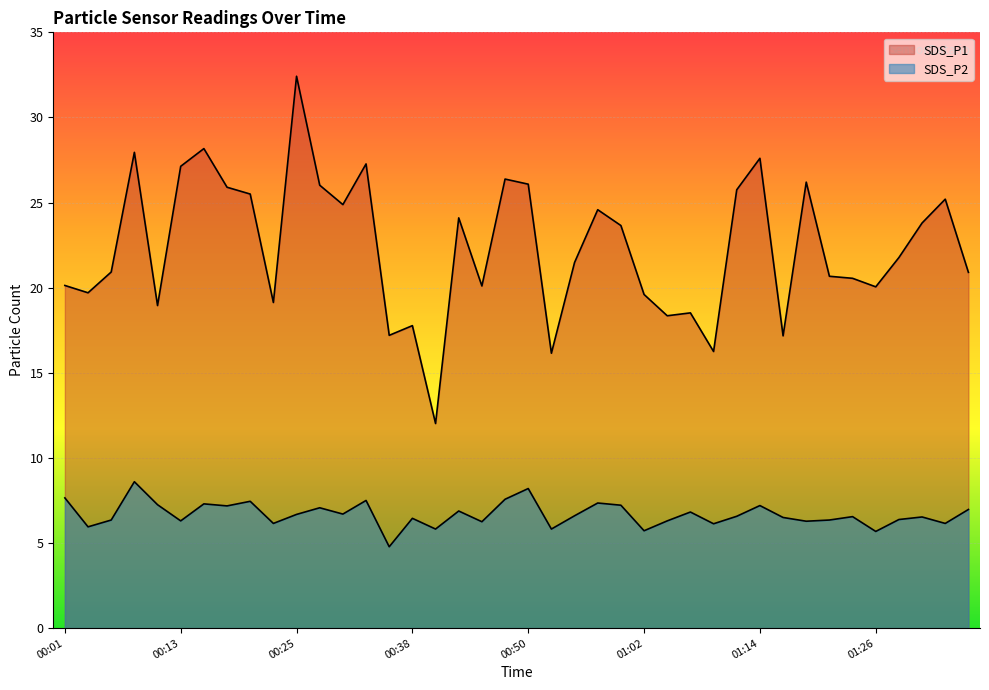

True or false: SDS_P1 and SDS_P2 cross at least once.

False